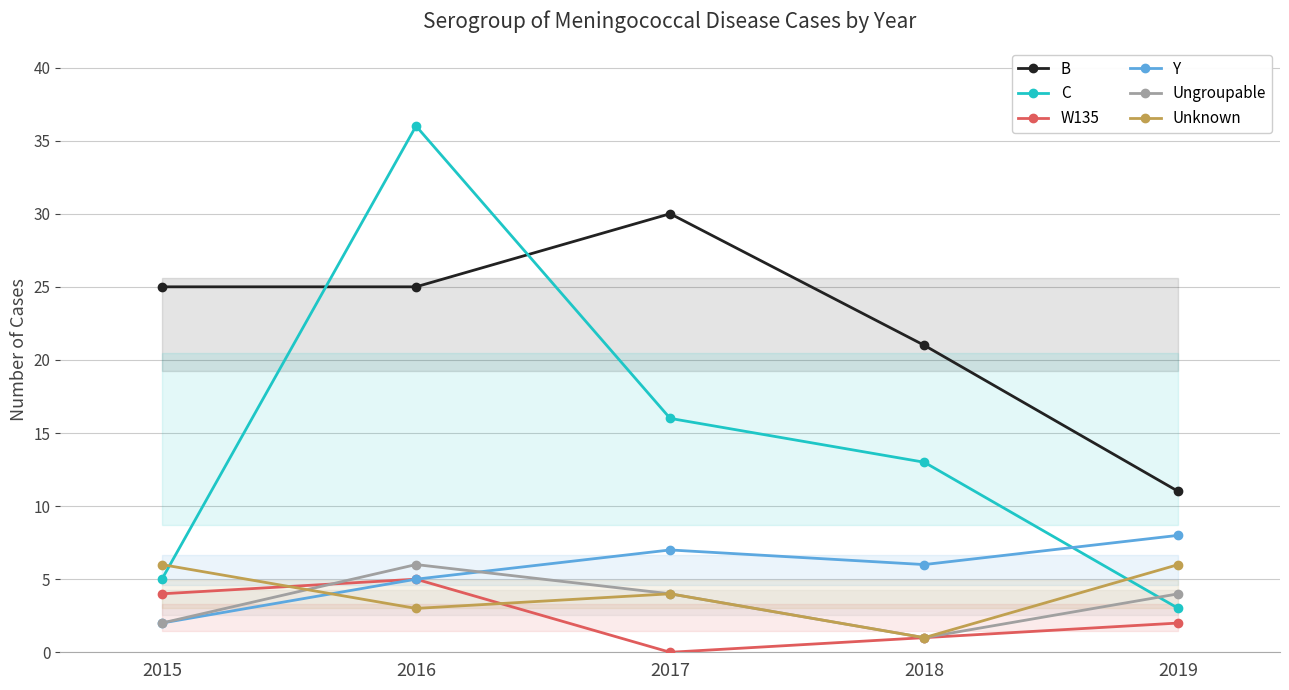

What is the average value of the Ungroupable series?

3